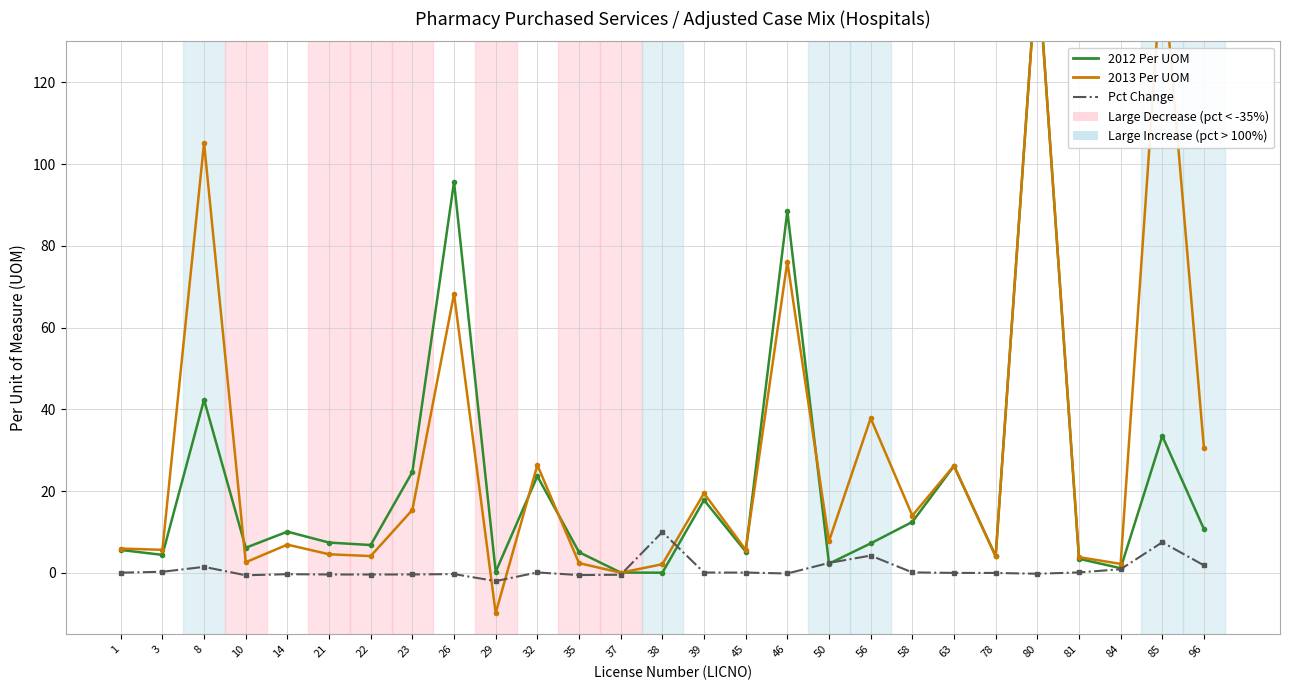

What is the minimum value shown in the chart?

-9.8